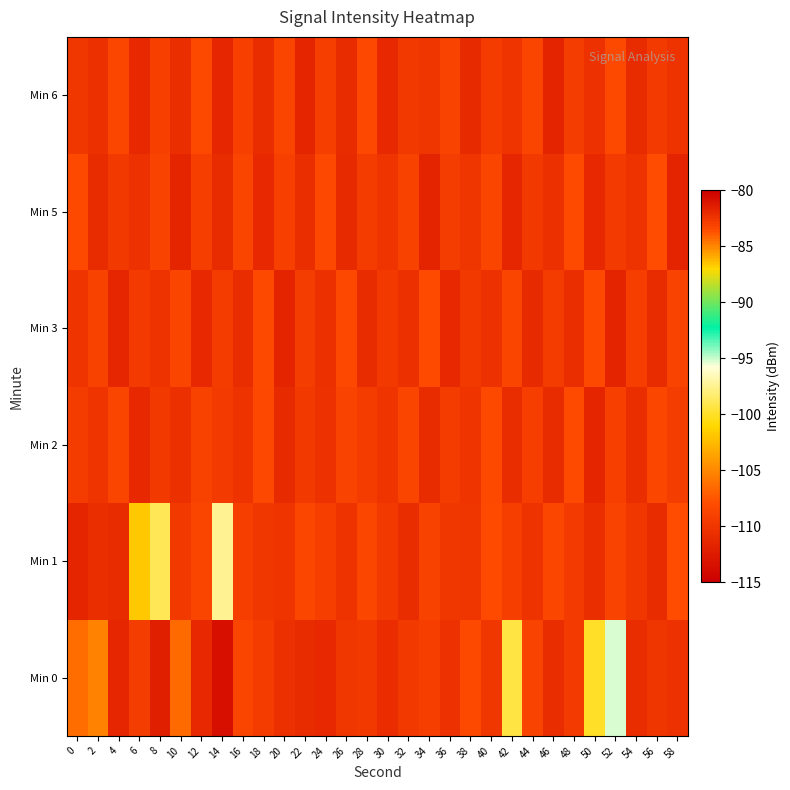

What is the total value across all series at 20?

-661.0